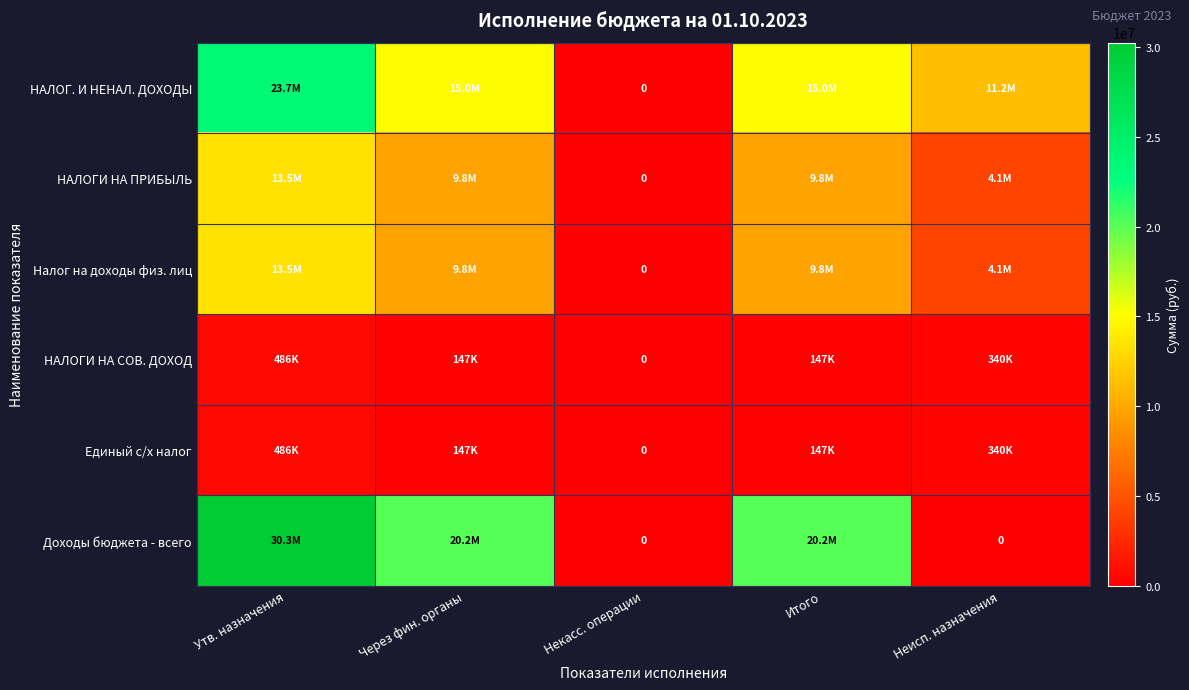

Rank the categories by НАЛОГИ НА СОВ. ДОХОД value from highest to lowest.

Утв. назначения, Неисп. назначения, Через фин. органы, Итого, Некасс. операции